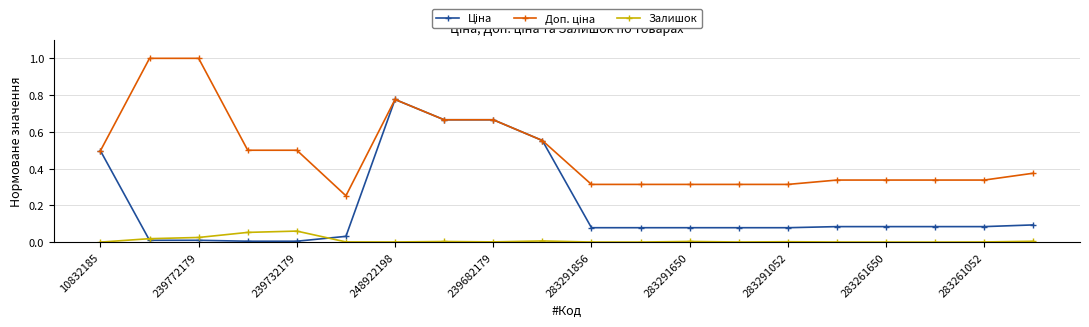

True or false: Залишок has more than 2 interior local peaks.

True